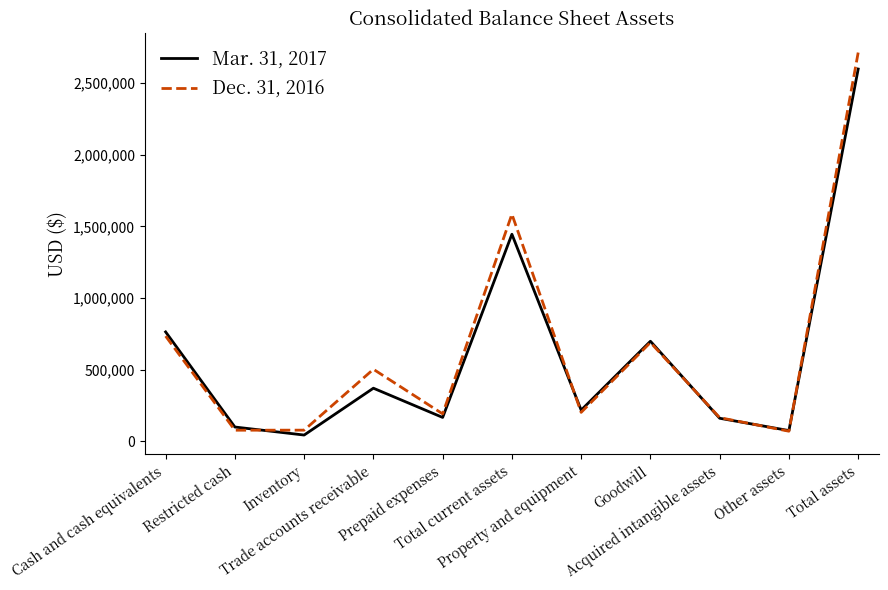

The Dec. 31, 2016 series shows 78115 at Inventory. True or false?

True